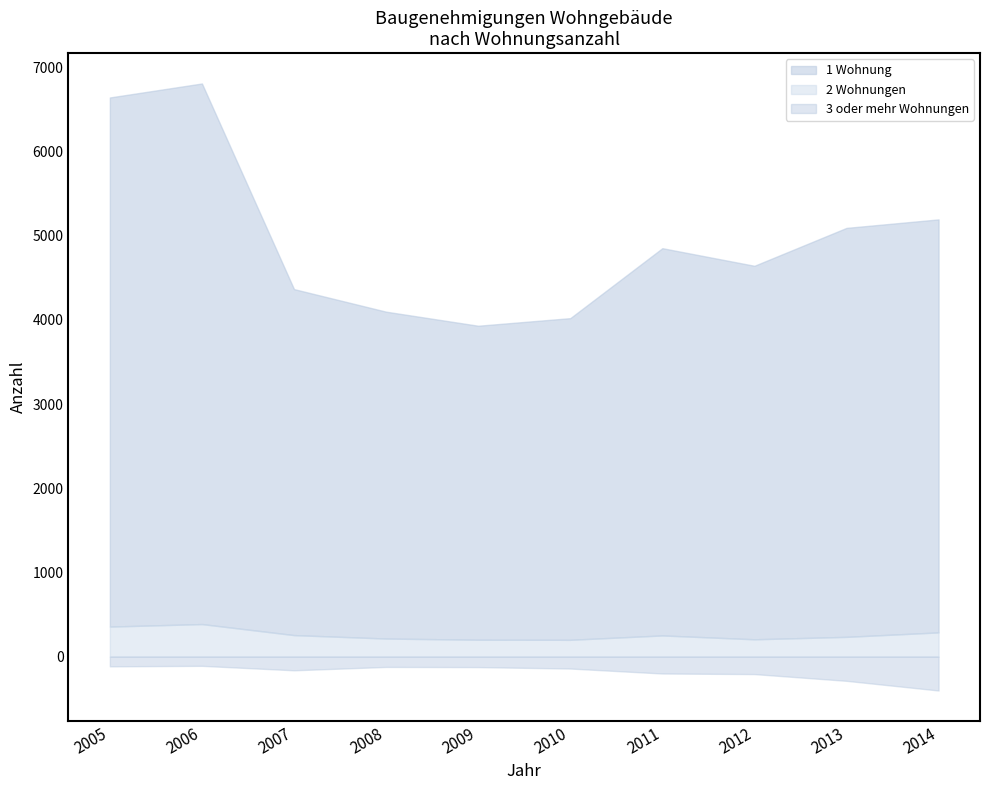

At 2005, list the series in order from largest to smallest.

1 Wohnung, 2 Wohnungen, 3 oder mehr Wohnungen